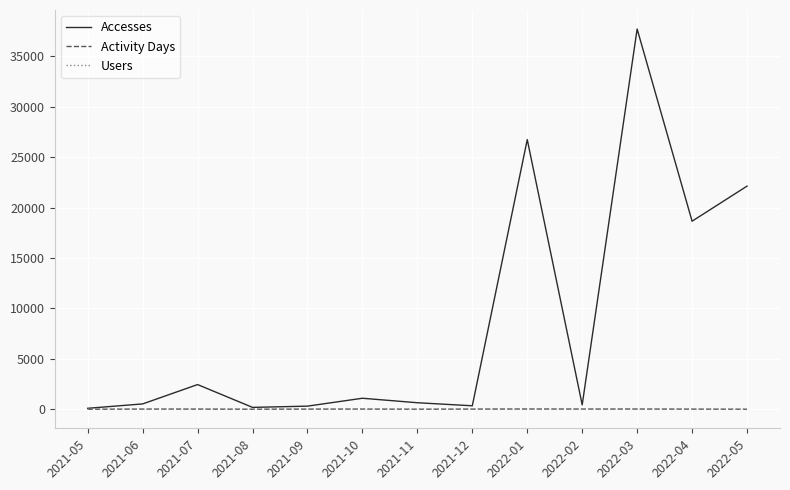

Is the value of Activity Days at 2021-07 greater than the value of Accesses at 2022-04?

No